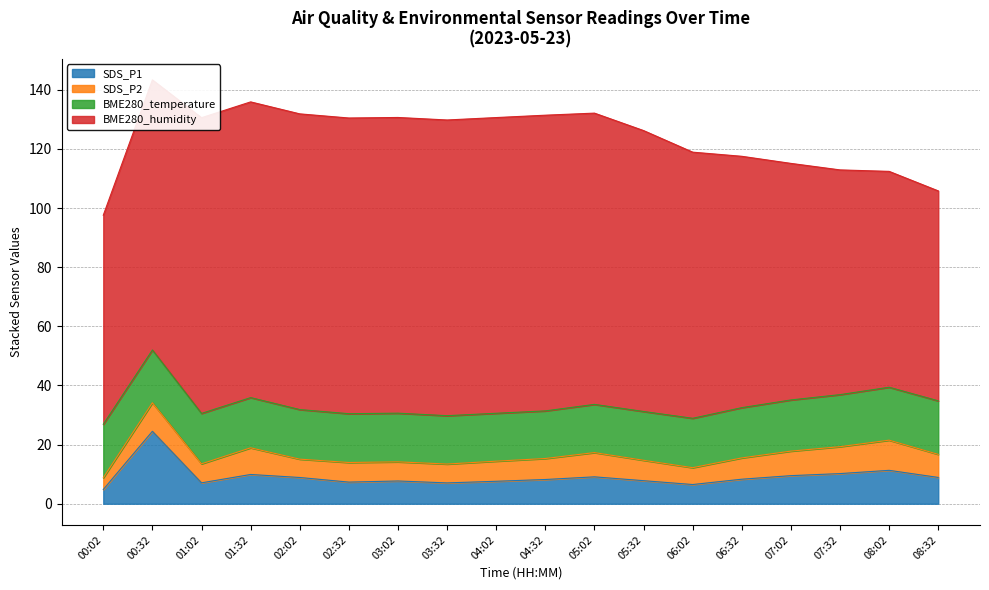

List the labels in order of SDS_P1 value, smallest first.

00:02, 06:02, 03:32, 01:02, 02:32, 04:02, 03:02, 05:32, 04:32, 06:32, 02:02, 08:32, 05:02, 07:02, 01:32, 07:32, 08:02, 00:32